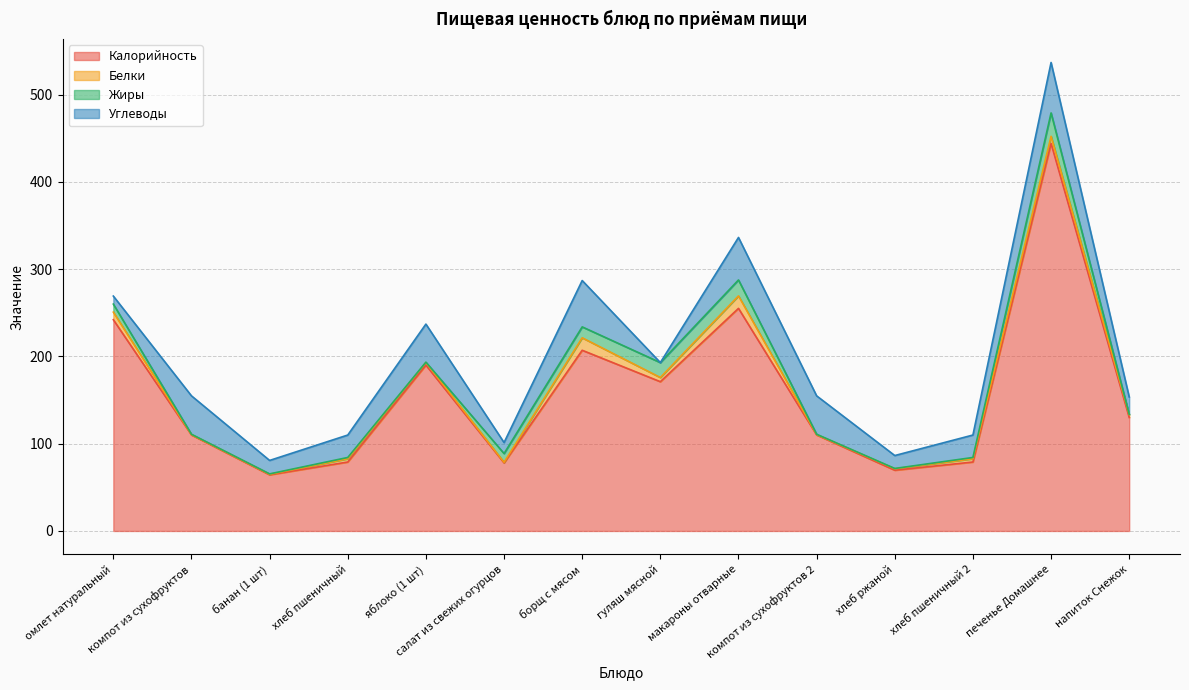

How many lines are shown in the chart?

4